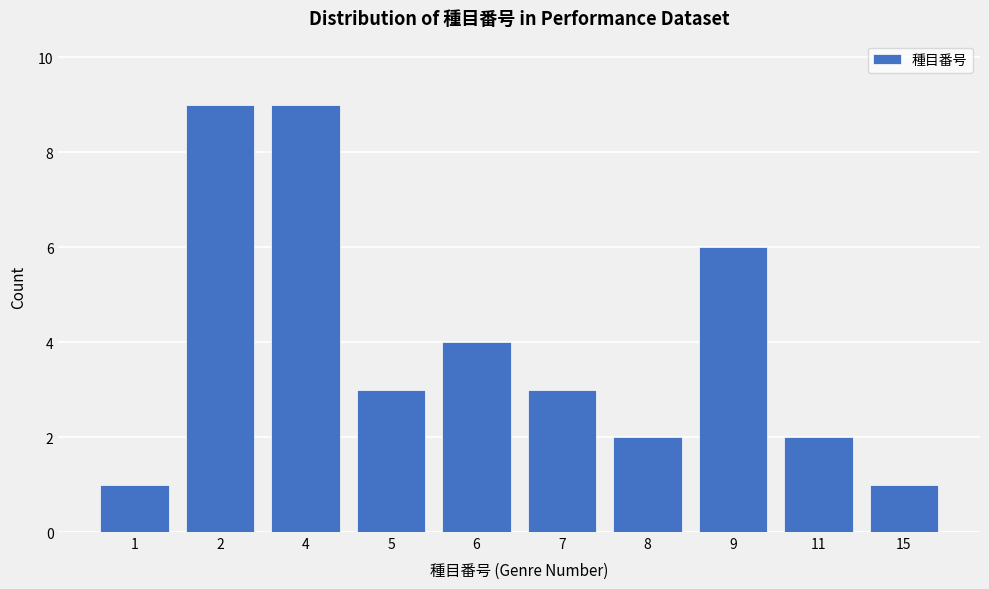

Reading left to right, list all the values displayed in this chart.

1=1	2=9	4=9	5=3	6=4	7=3	8=2	9=6	11=2	15=1